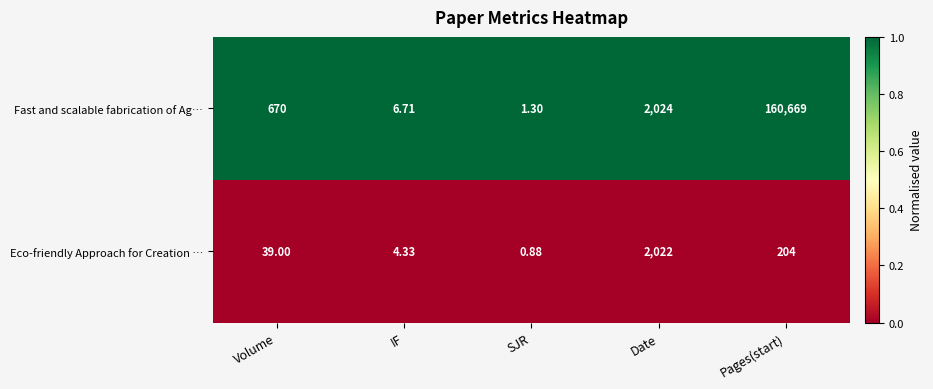

What is the maximum value shown in the chart?

160669.0